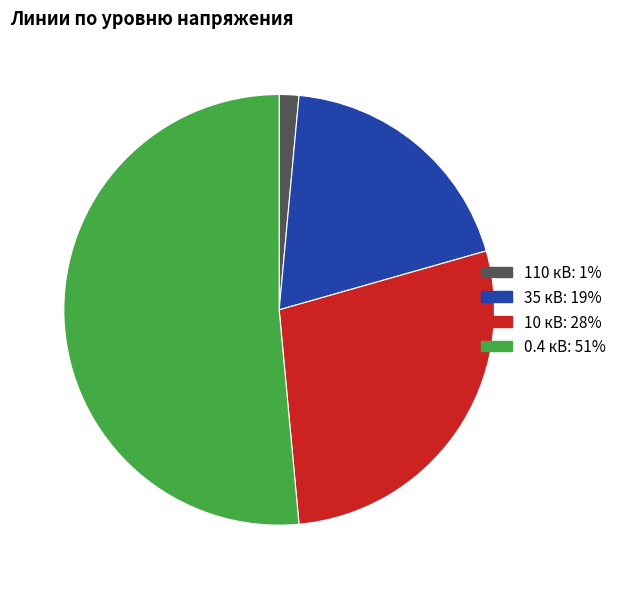

Is 0.4 кВ the majority of the pie?

Yes